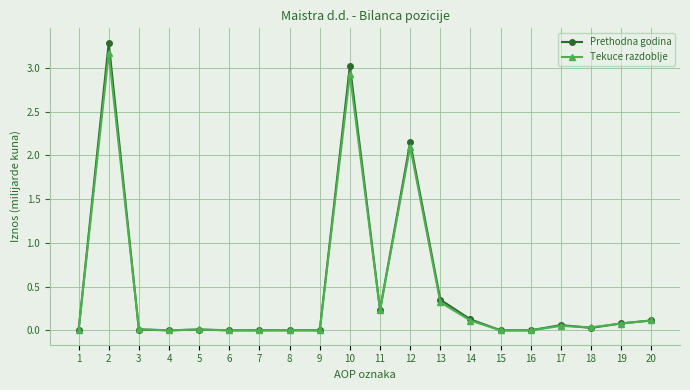

Is it true that Prethodna godina equals 5.0 at 2?

False